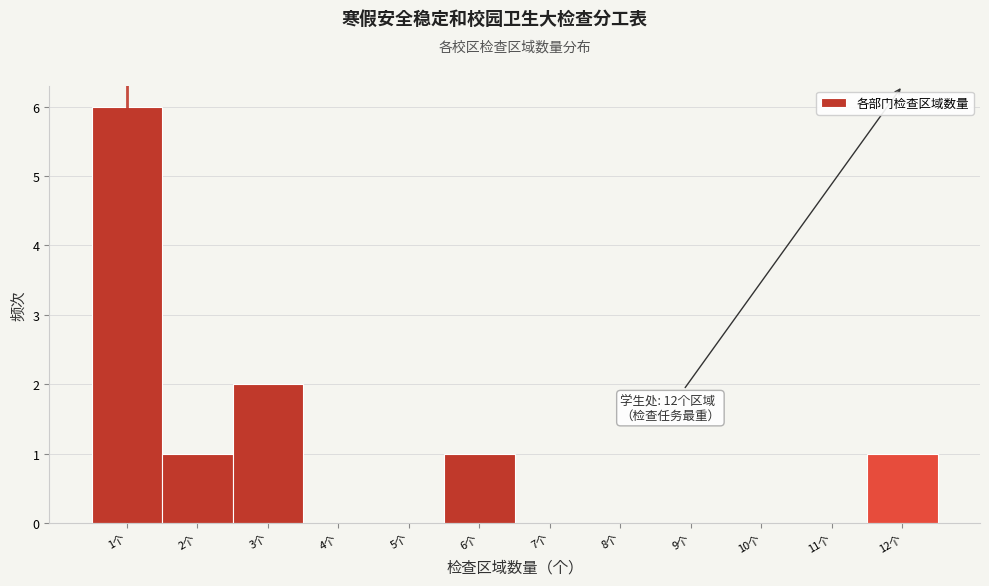

Over which range of the x-axis is the bar tallest?

0.5 to 1.5